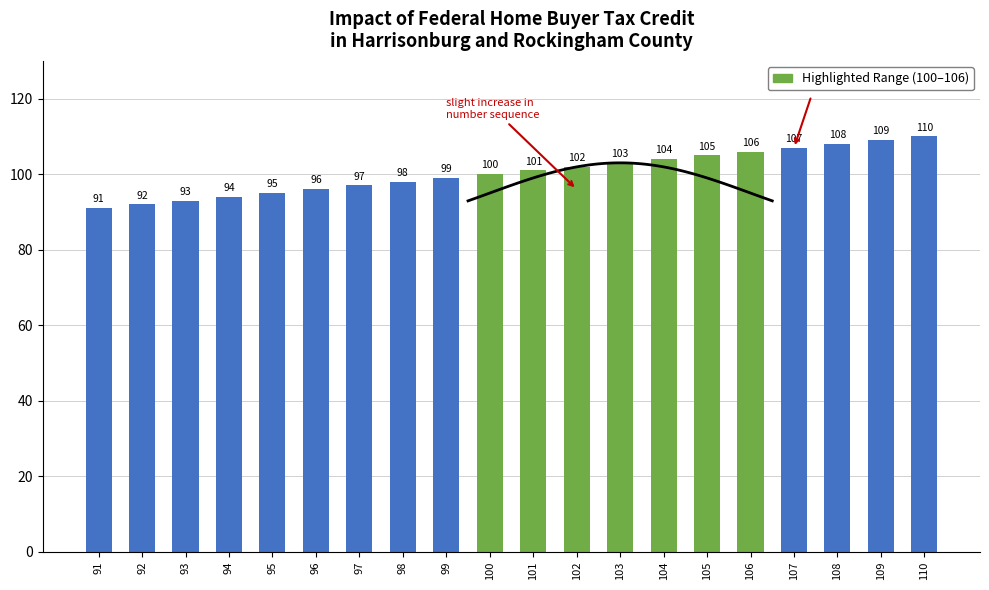

At which label does the data first exceed 101?

102